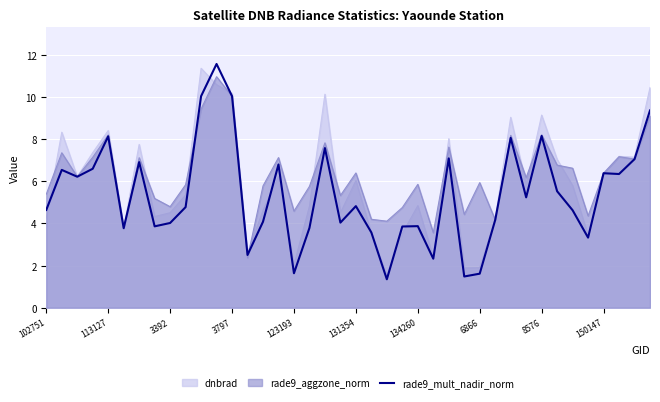

What is the difference between the highest and lowest values at 6866?

4.3